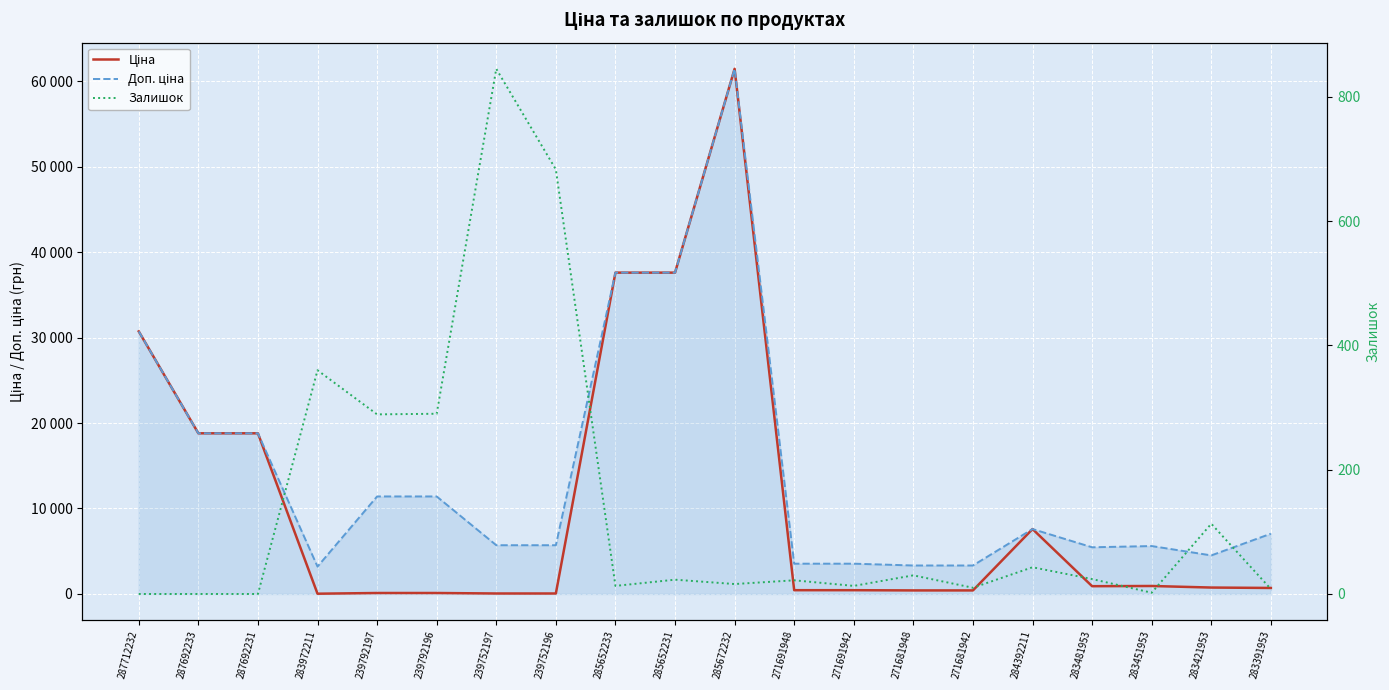

Rank the series by their maximum value, from highest to lowest.

Ціна, Доп. ціна, Залишок